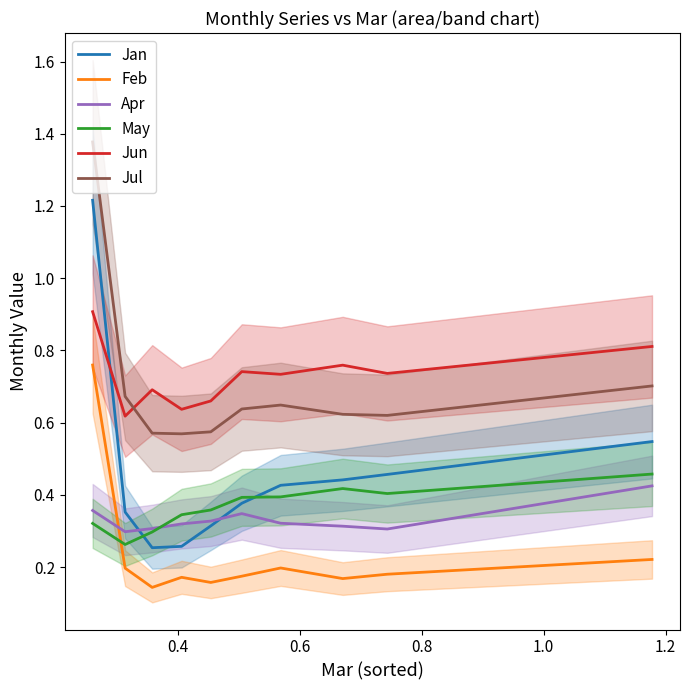

True or false: Jun and Apr intersect in this chart.

False